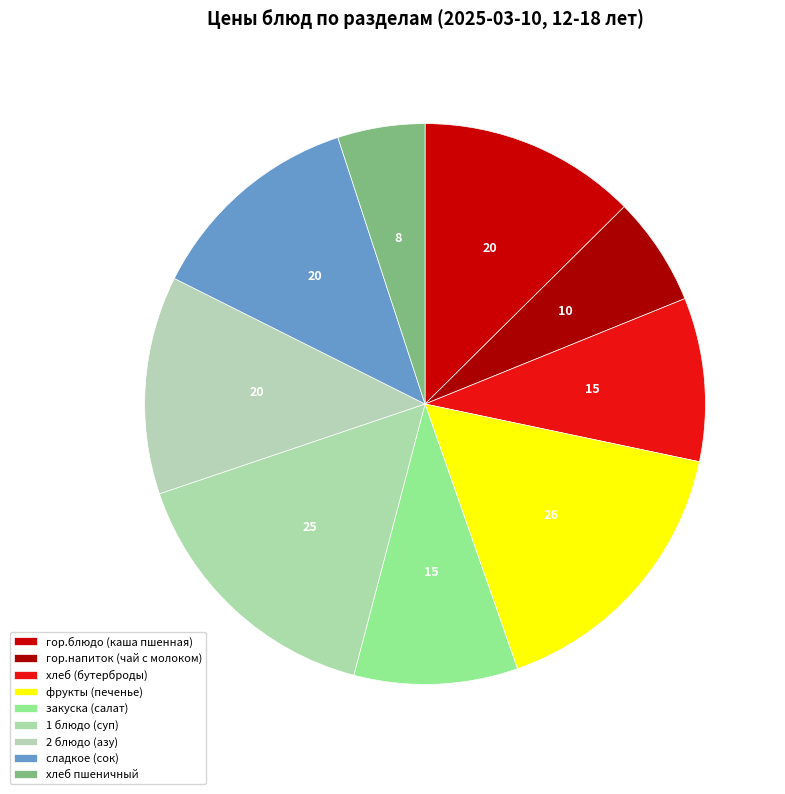

True or false: хлеб (бутерброды) accounts for 9% of the total.

True